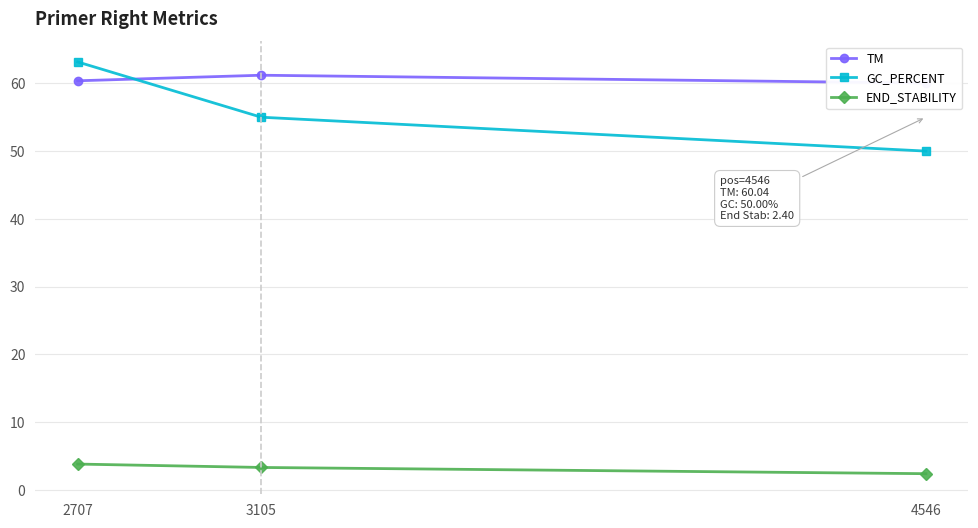

How many lines are shown in the chart?

3